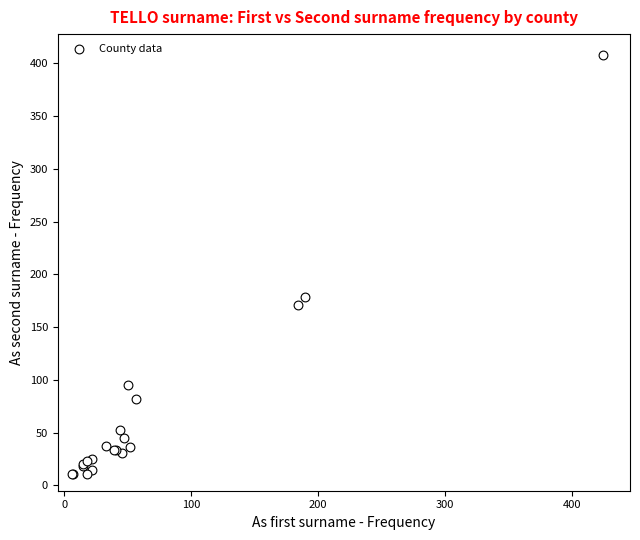

What Y value in the scatter plot is closest to 209?

179